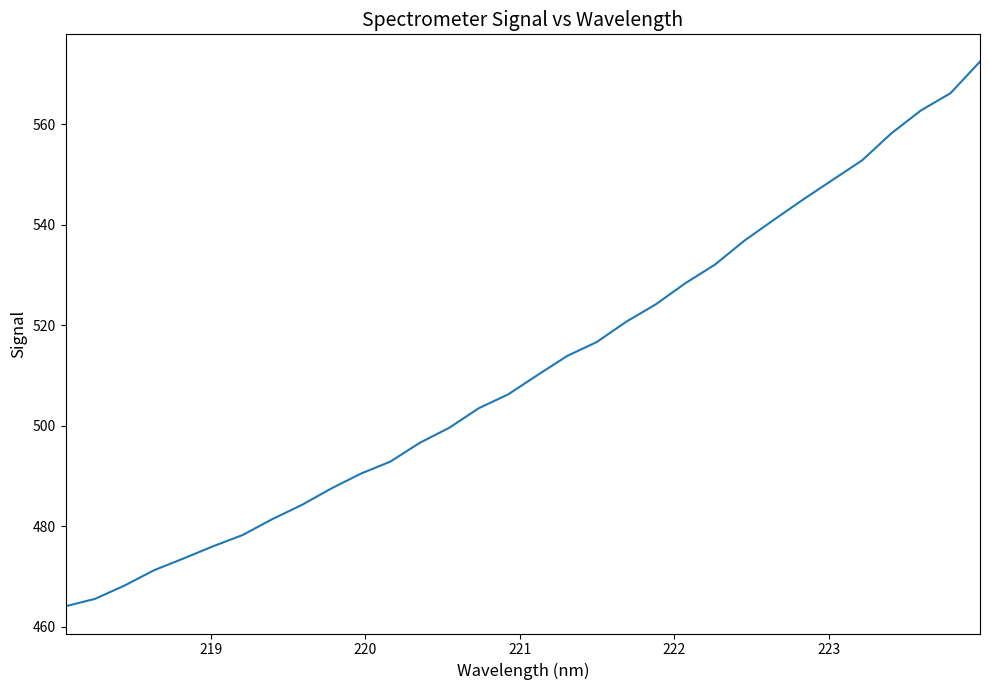

What is the difference between the maximum and minimum values?

108.5